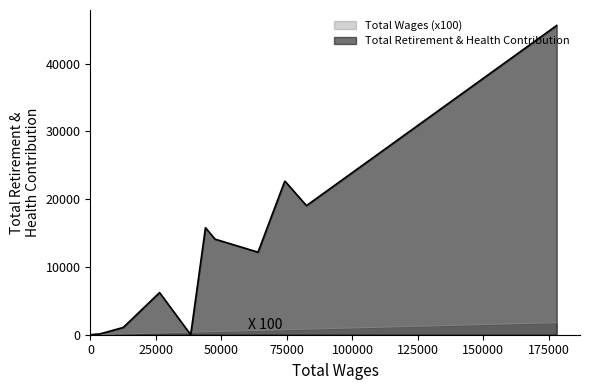

What is the greatest value displayed?

45649.0